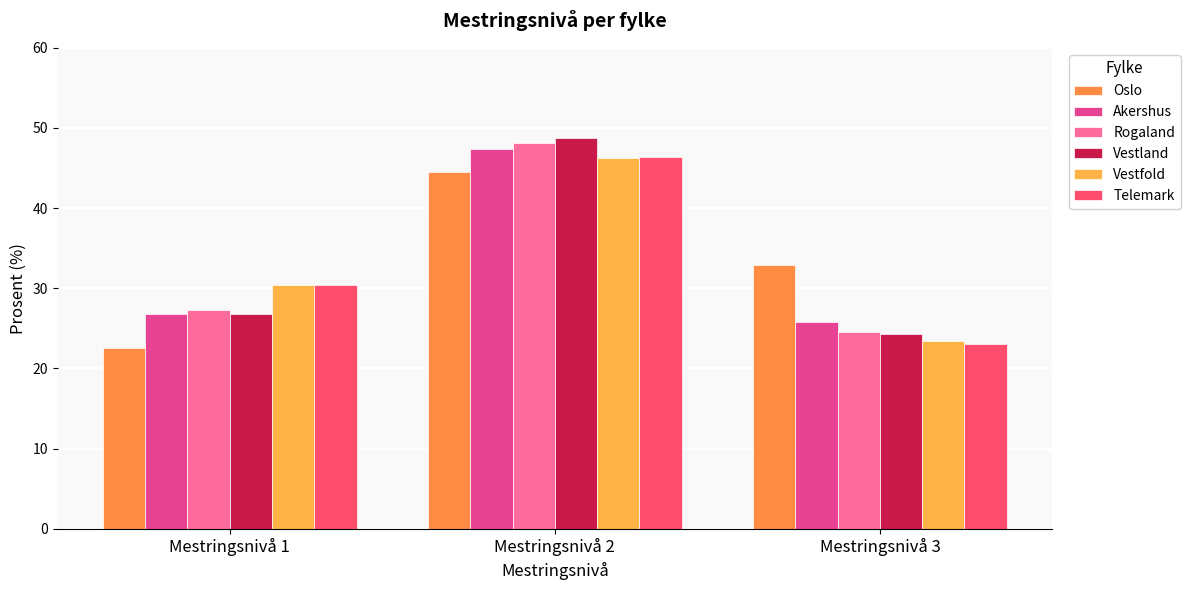

How many groups of bars are there?

3